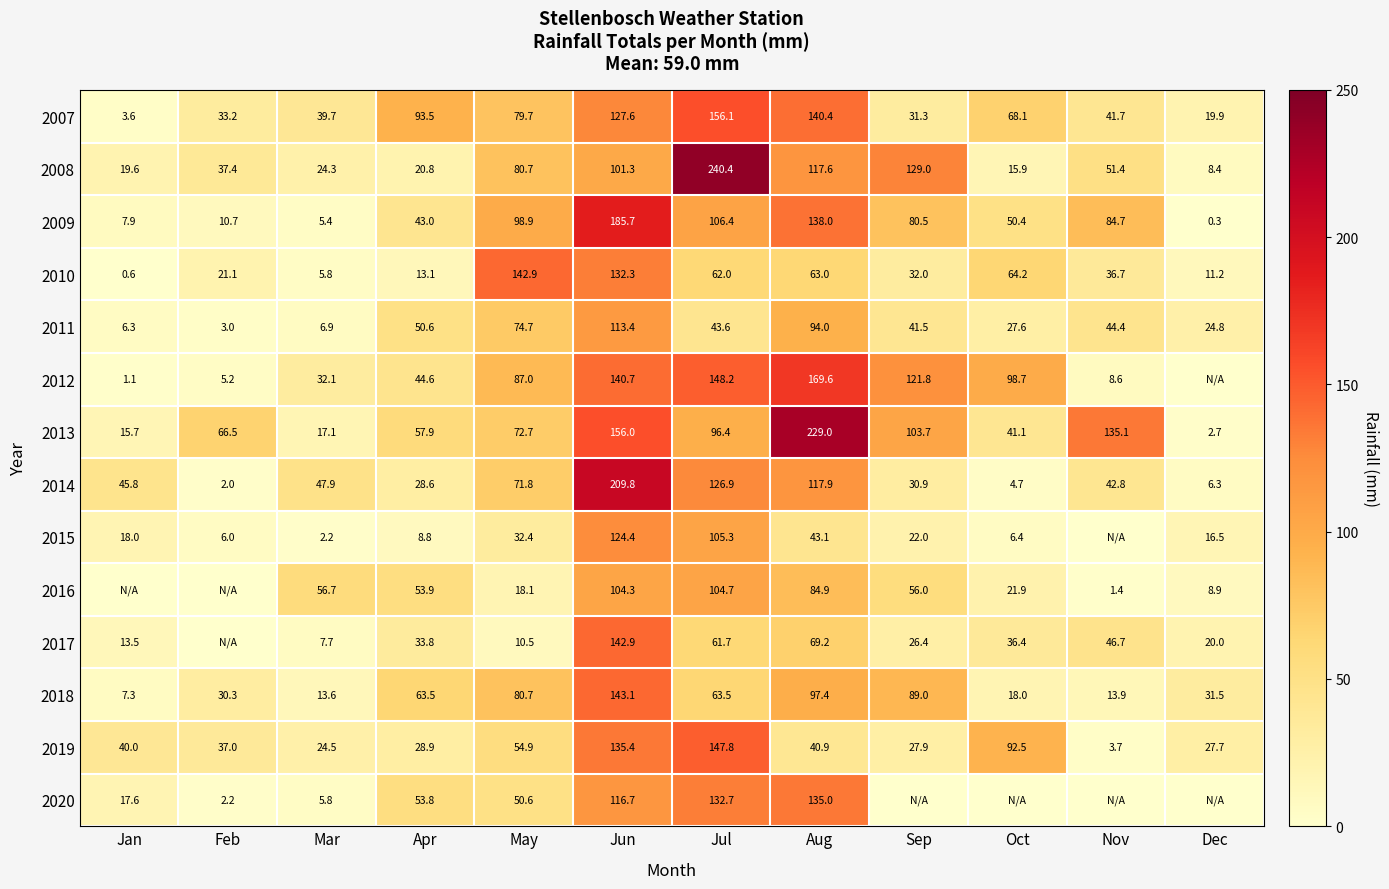

Where does the 2011 series first go above 43?

Apr